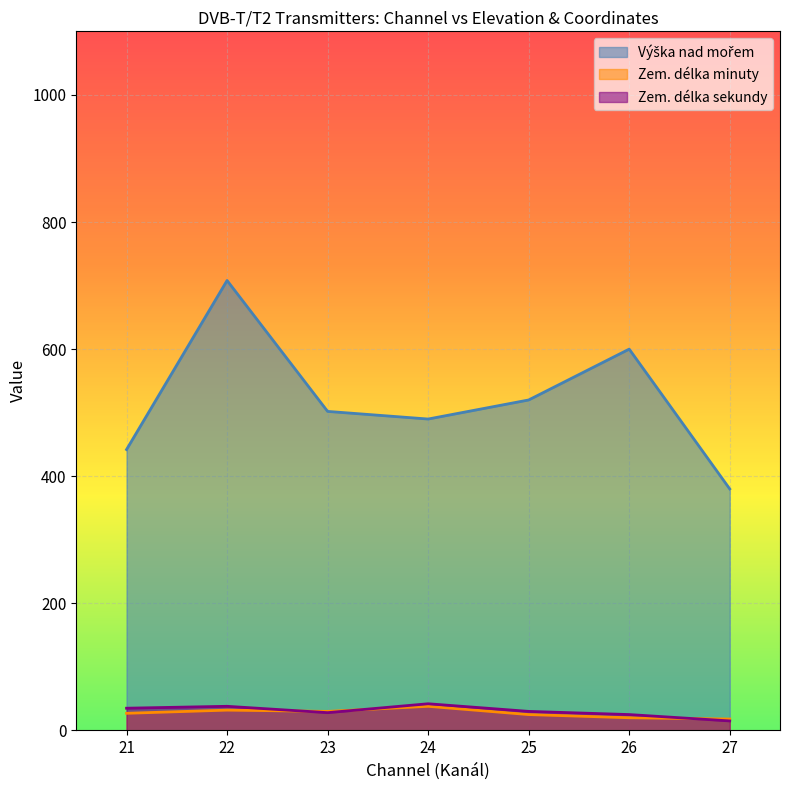

How many times do Zem. délka sekundy and Zem. délka minuty cross each other?

3